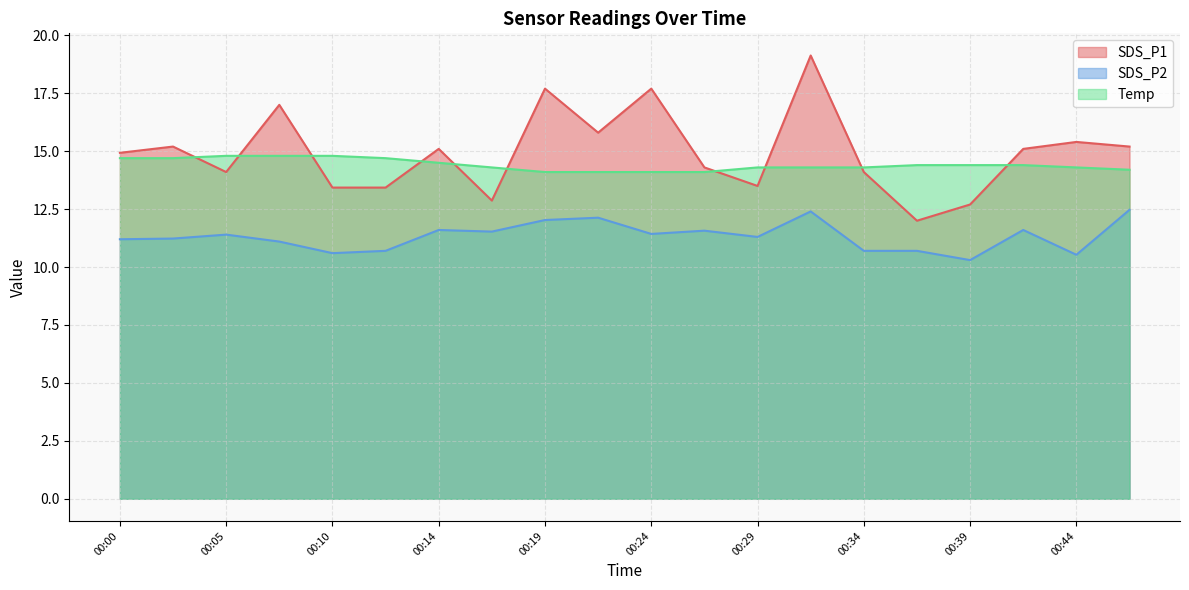

Reading left to right, list all the values displayed in this chart.

SDS_P1: 14.9	15.2	14.1	17.0	13.4	13.4	15.1	12.9	17.7	15.8	17.7	14.3	13.5	19.1	14.1	12.0	12.7	15.1	15.4	15.2
SDS_P2: 11.2	11.2	11.4	11.1	10.6	10.7	11.6	11.5	12.0	12.1	11.4	11.6	11.3	12.4	10.7	10.7	10.3	11.6	10.5	12.5
Temp: 14.7	14.7	14.8	14.8	14.8	14.7	14.5	14.3	14.1	14.1	14.1	14.1	14.3	14.3	14.3	14.4	14.4	14.4	14.3	14.2